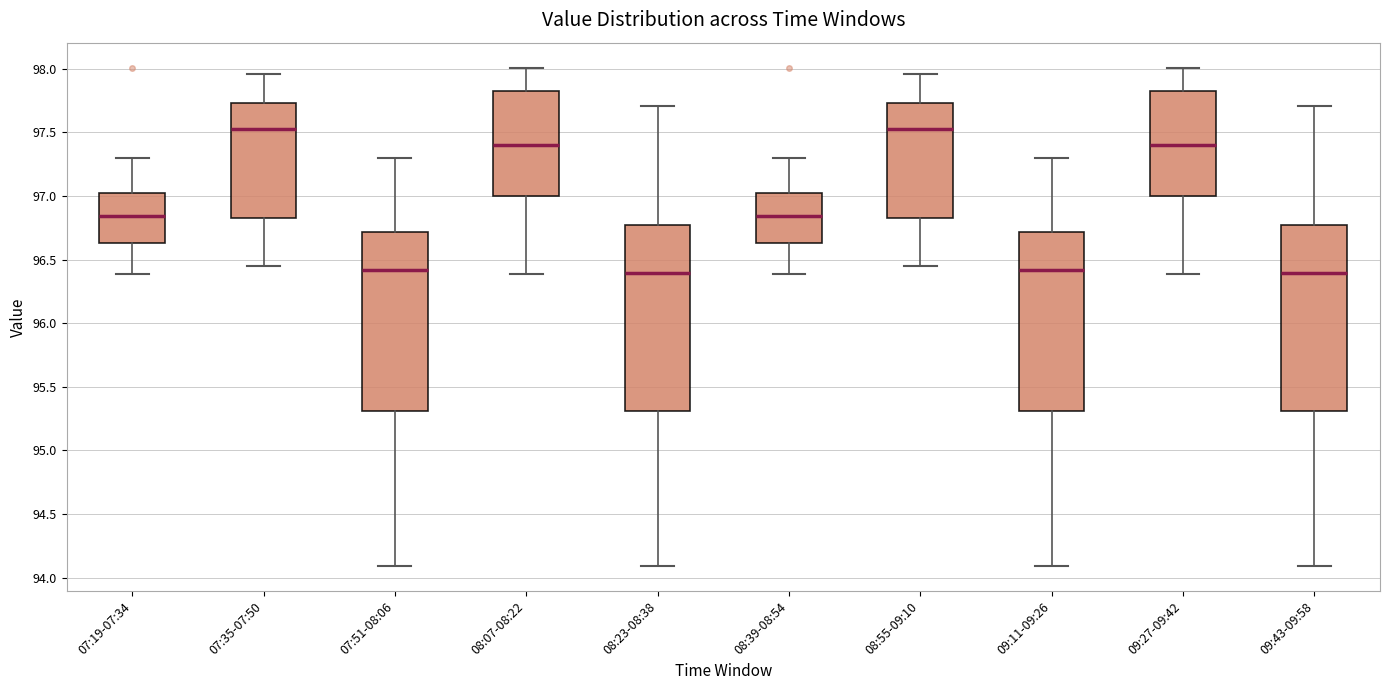

Where is the upper edge of the box for 08:55-09:10 on the y-axis? The values are not printed on the chart, so give them approximately, as read against the axis.

97.75